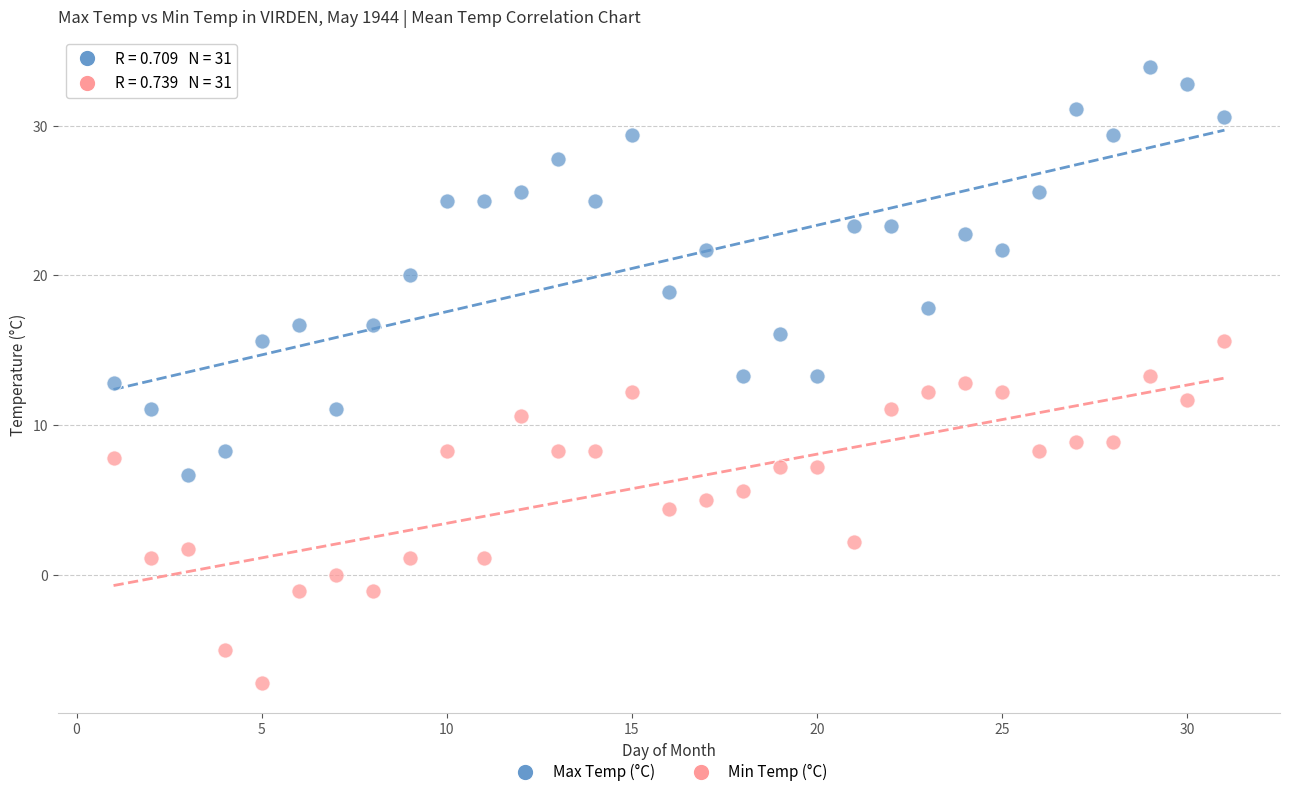

Which series has the largest Y range (max minus min)?

Max Temp (°C)